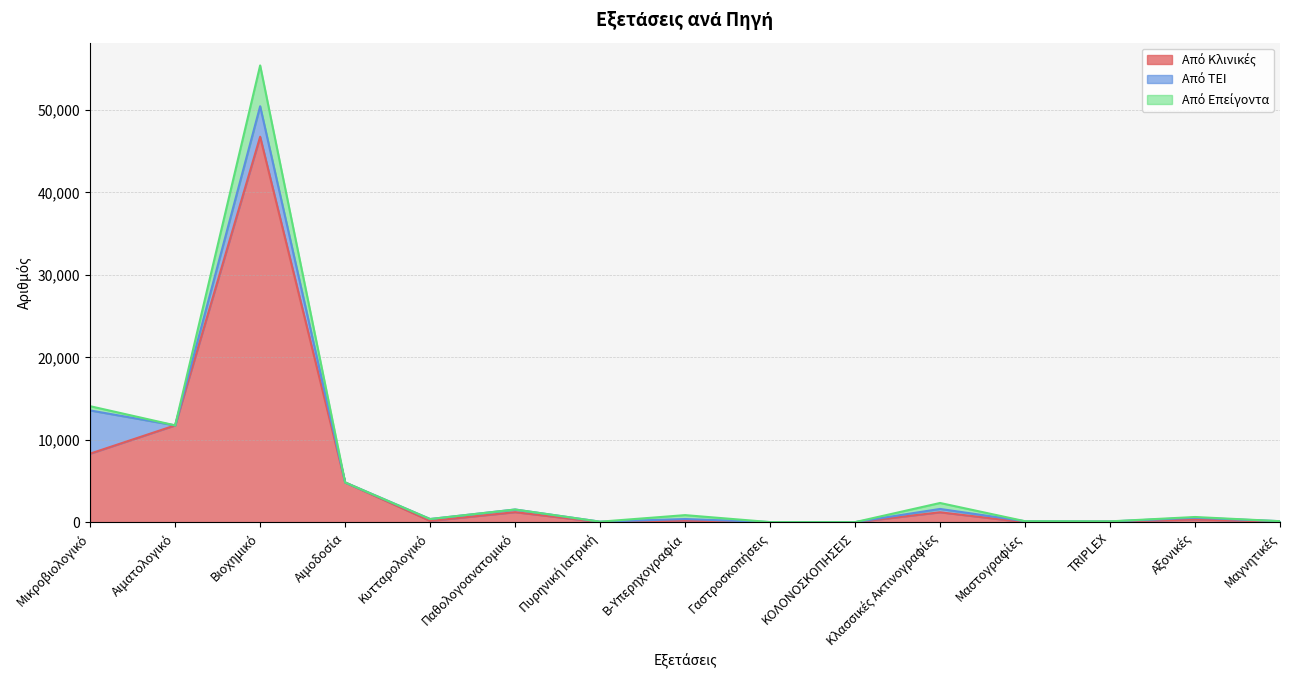

What is the total value across all series at Κλασσικές Ακτινογραφίες?

2347